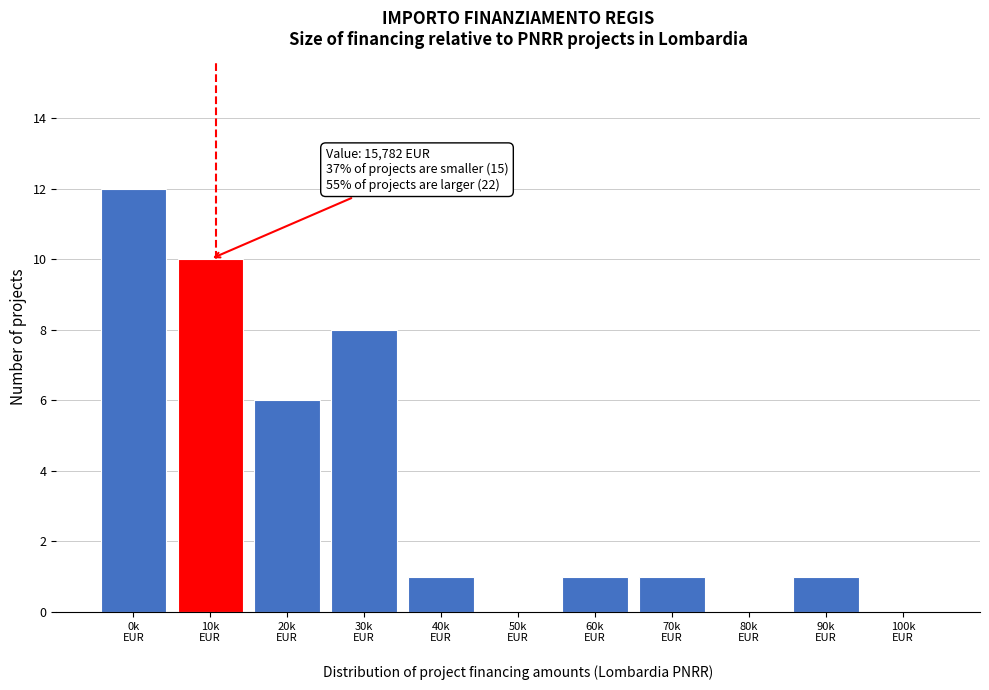

What is the maximum value shown in the chart?

12